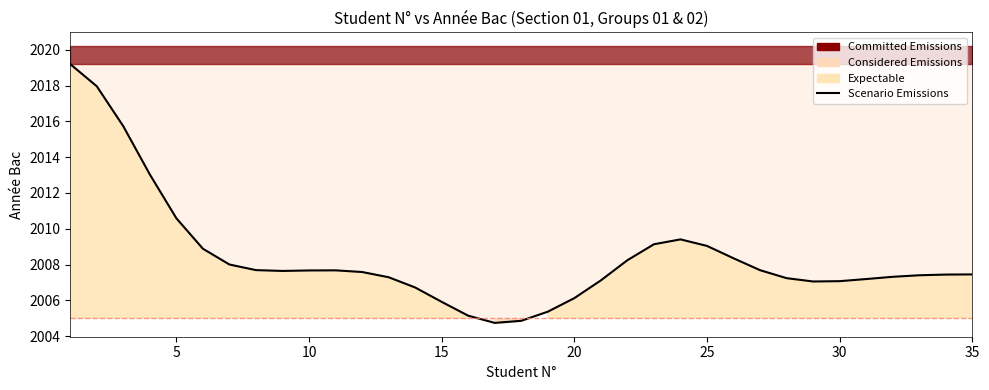

True or false: the data shows 2007.5 at 35.

True